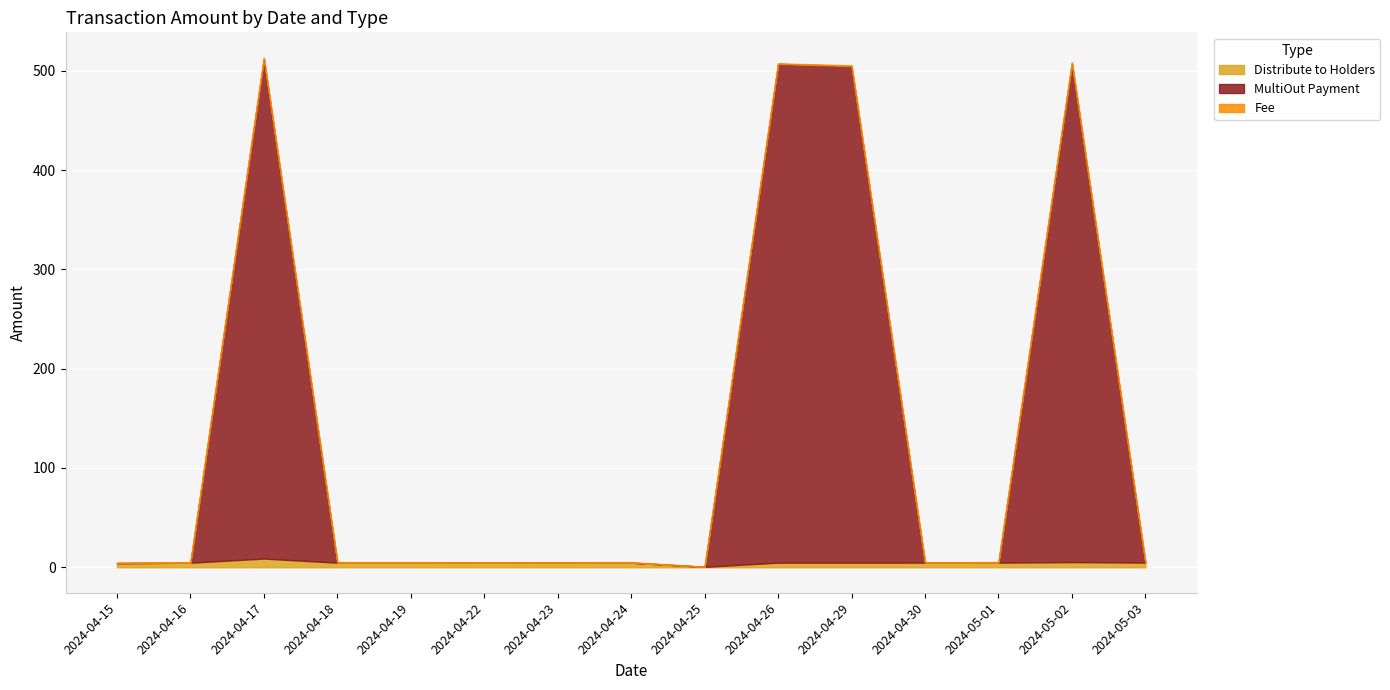

At which label does MultiOut Payment reach its minimum?

2024-04-15